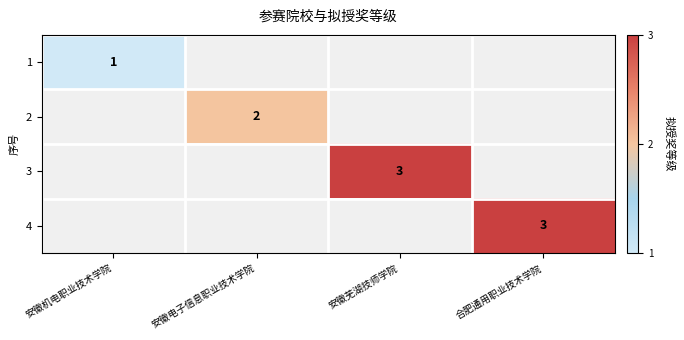

What value does the 4 series have at 合肥通用职业技术学院?

3.0